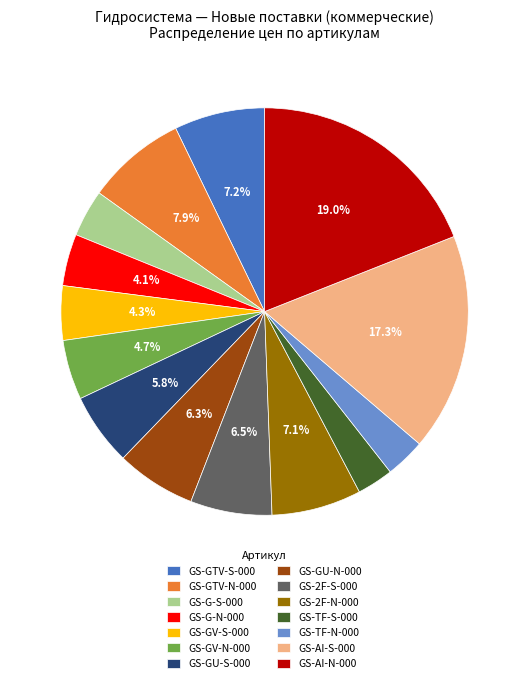

What is the ratio of the value at GS-GV-S-000 to the value at GS-G-S-000?

1.2